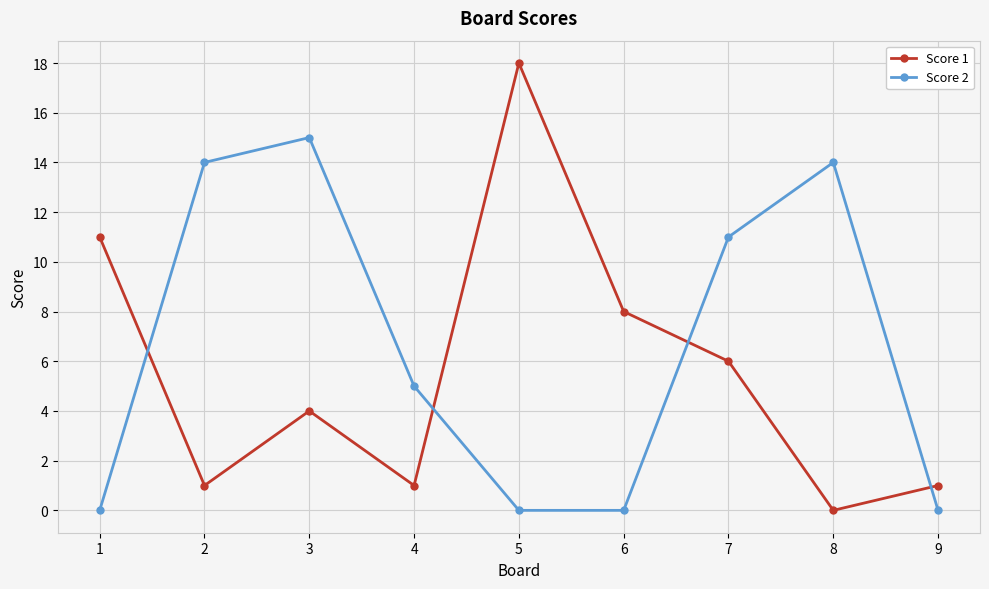

At which category is the sum across all series the highest?

3